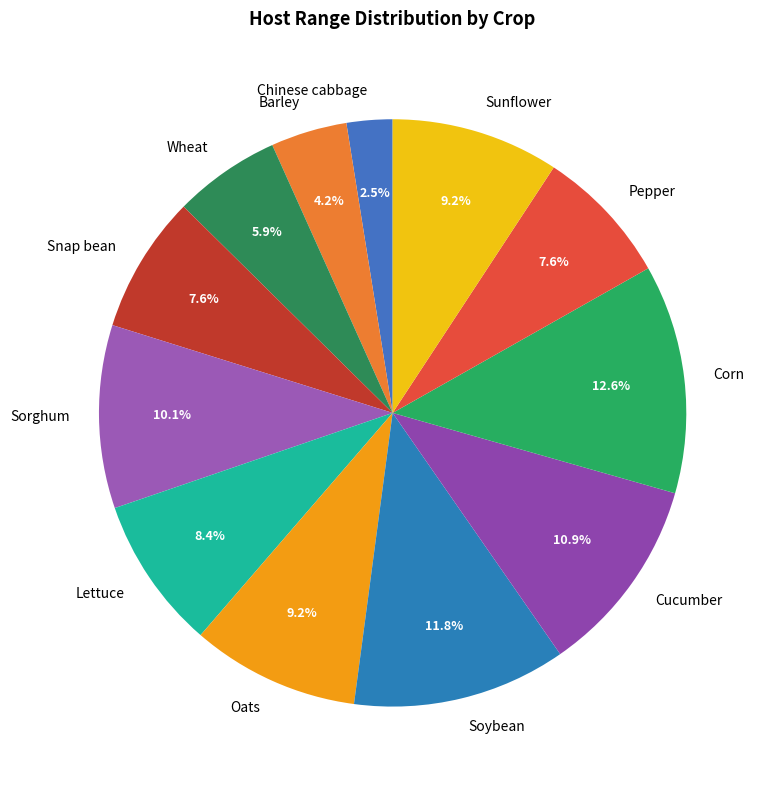

Count the number of slices in the pie.

12